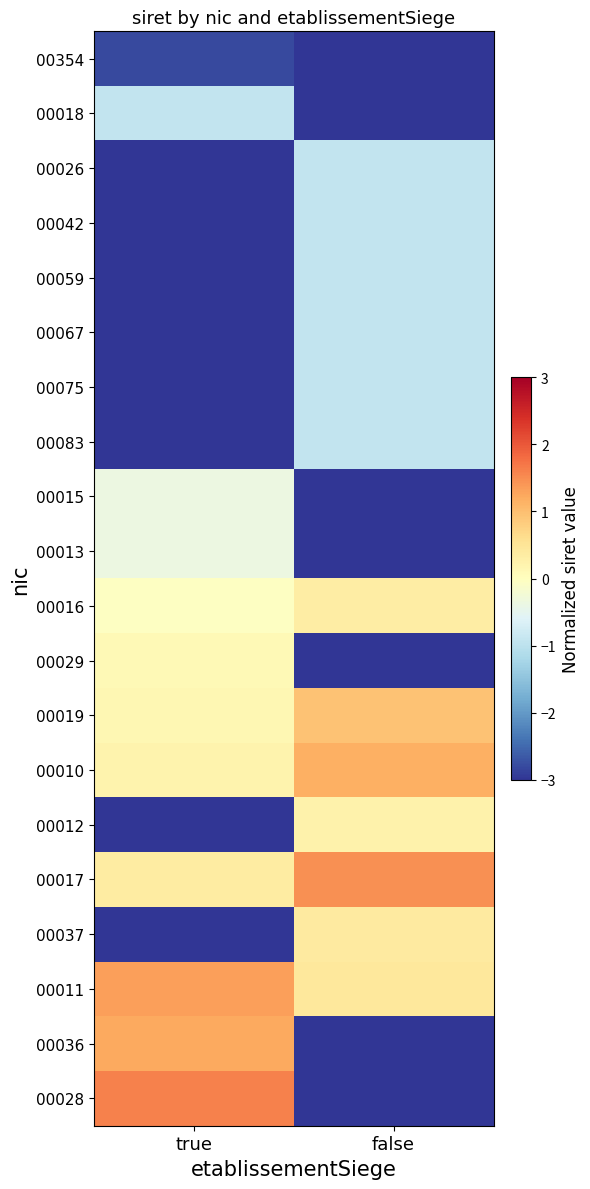

At which category is the sum across all series the highest?

false